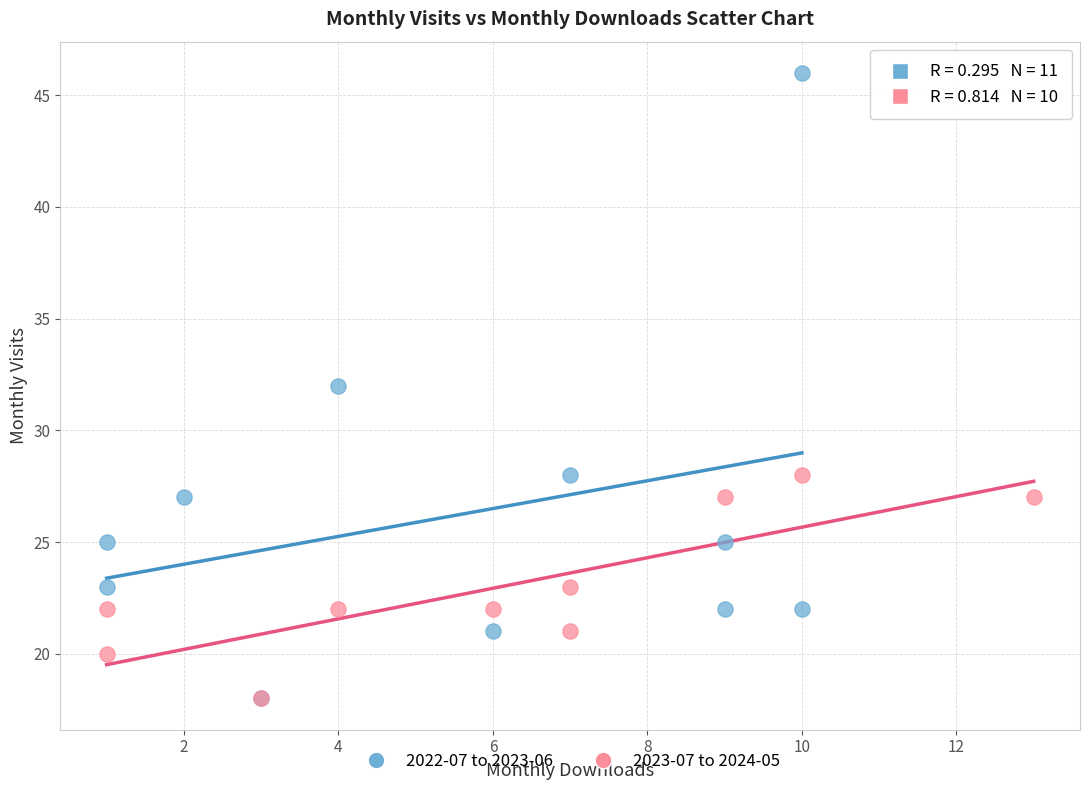

Which series has the widest spread of Y values?

2022-07 to 2023-06